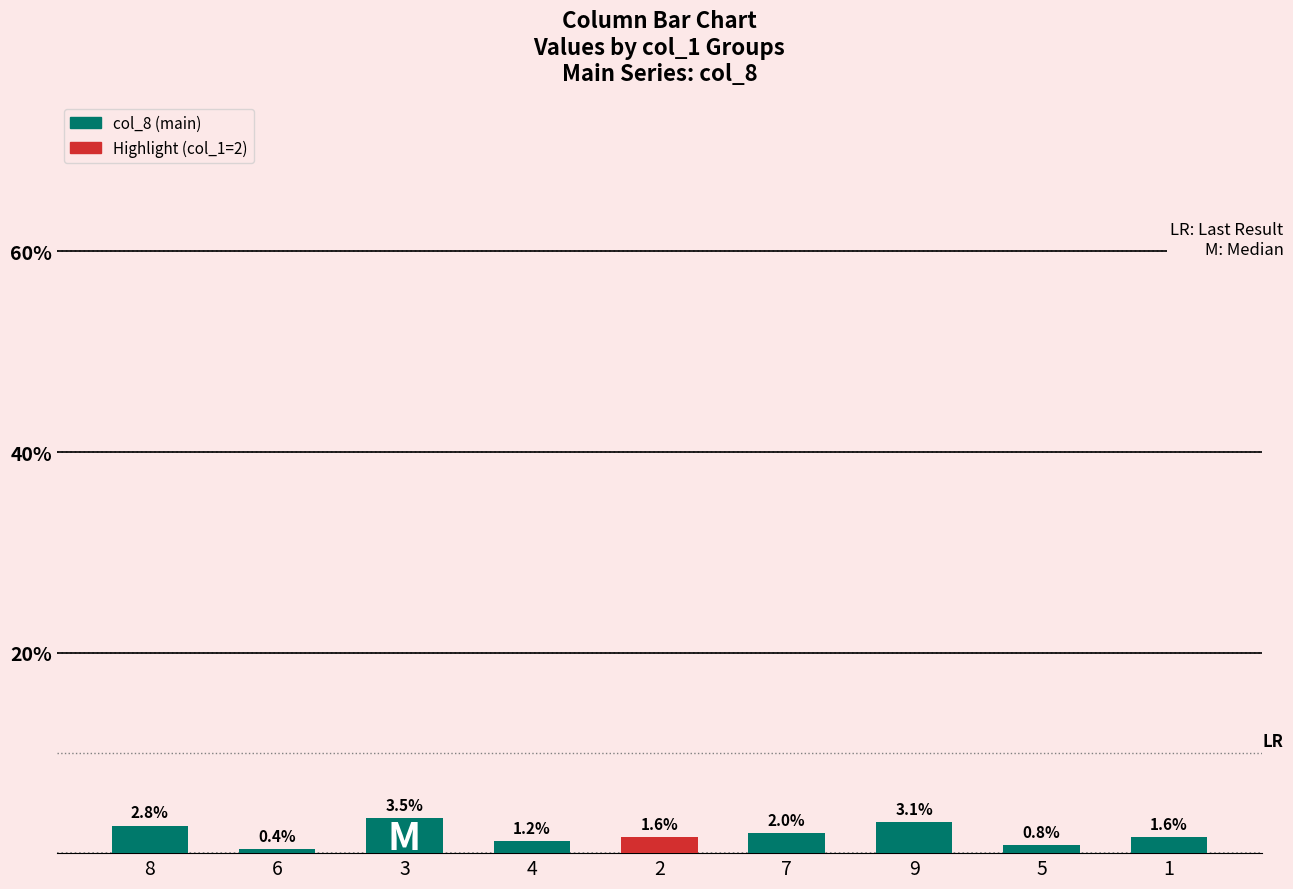

What is the value of the 1st bar from the left?

2.8